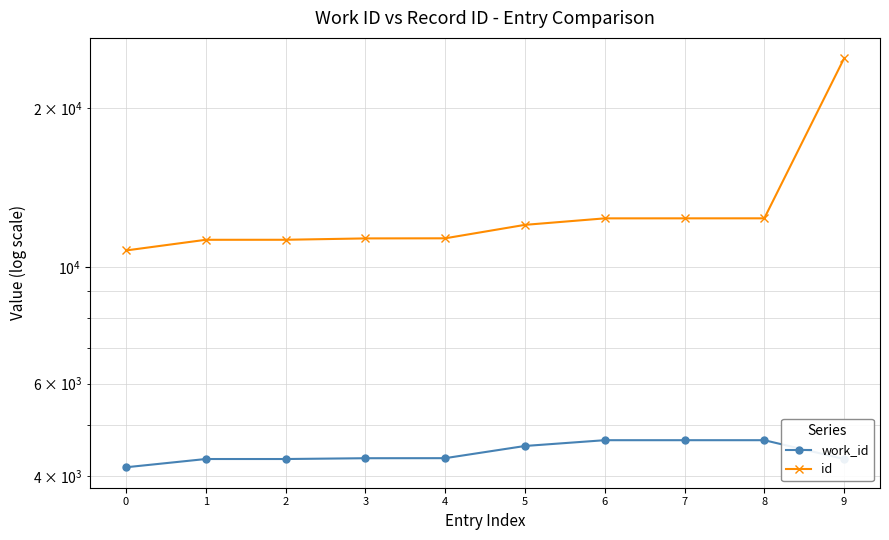

What is the difference between the highest and lowest values at 1?

6936